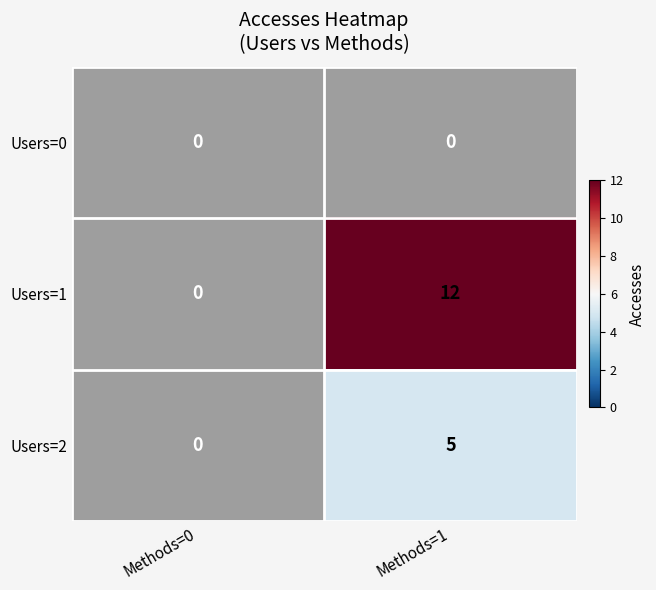

At which label is Users=0 closest to 0?

Methods=0